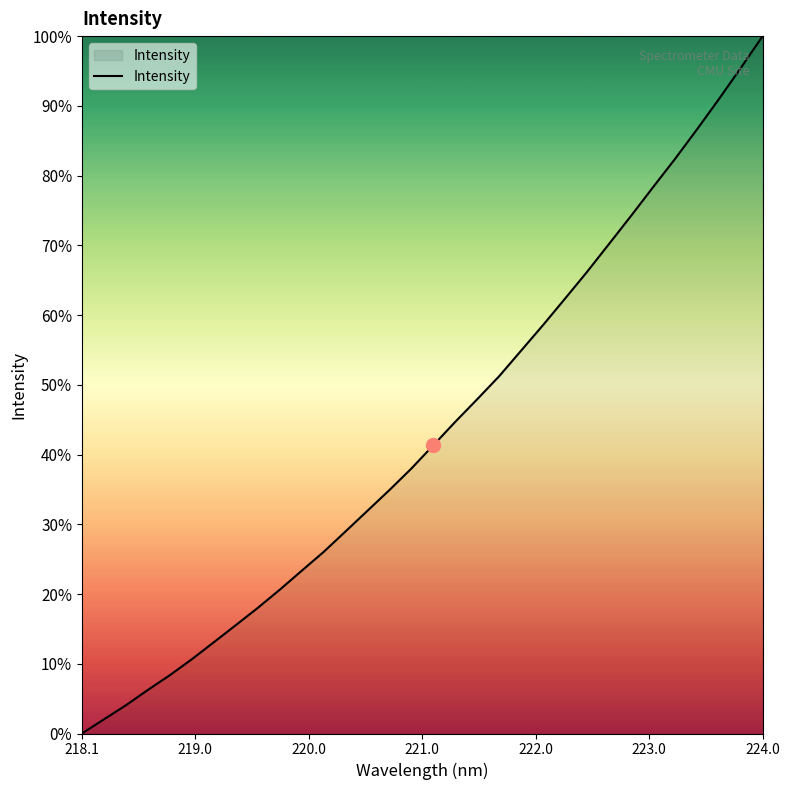

What is the maximum value shown in the chart?

100.0